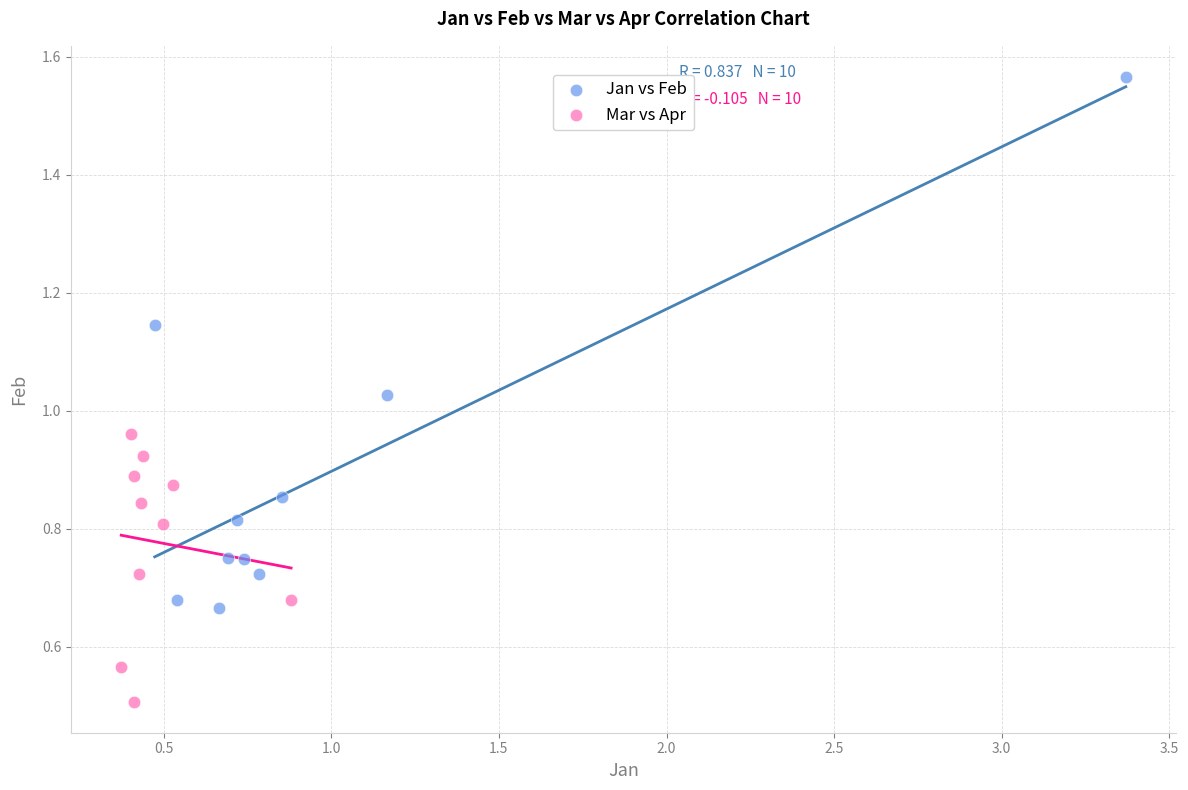

Which series has the widest spread of Y values?

Jan vs Feb